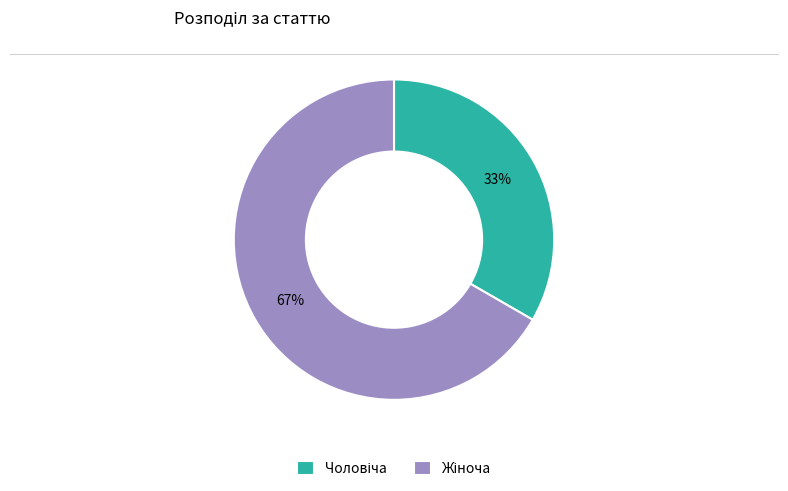

To the nearest percent, what is the average slice percentage?

50%